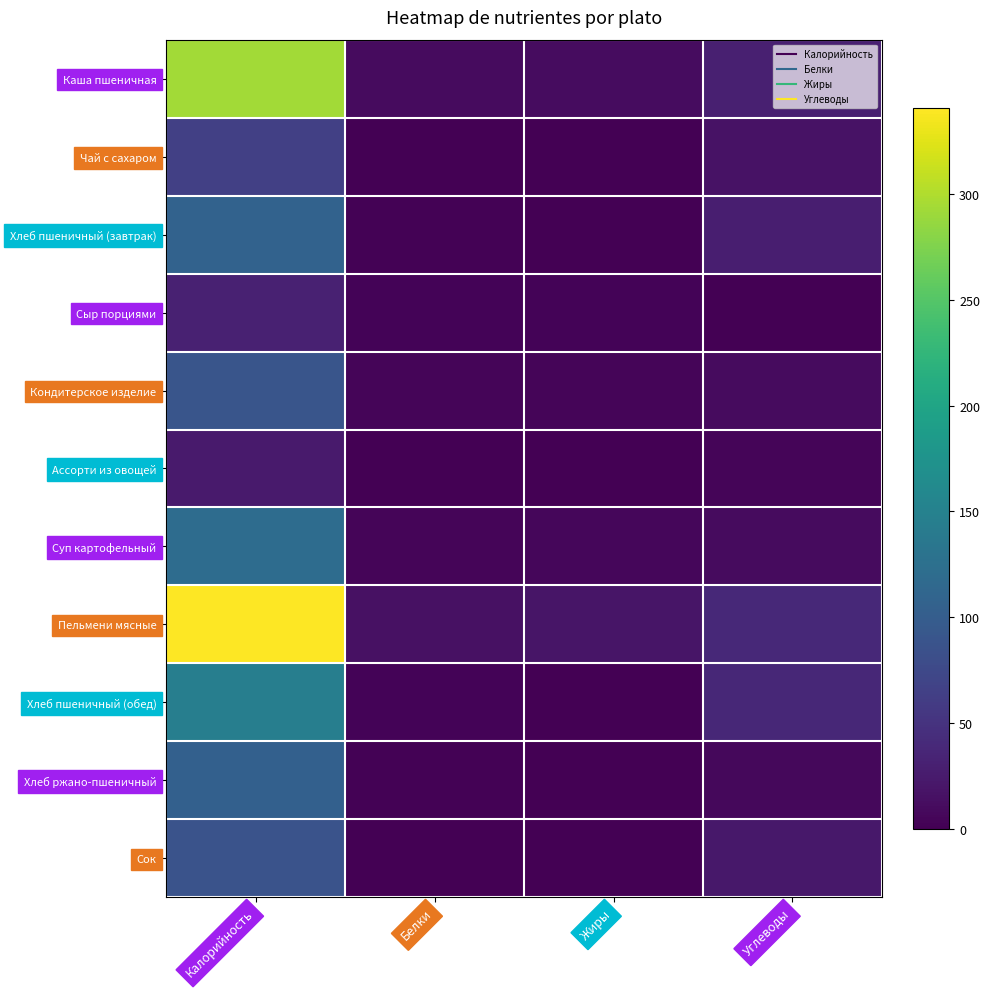

Reading right to left, what are all the values shown in this chart?

Каша пшеничная: Углеводы=29.5	Жиры=11.5	Белки=9.5	Калорийность=293.6
Чай с сахаром: Углеводы=16.0	Жиры=0.0	Белки=0.2	Калорийность=65.0
Хлеб пшеничный (завтрак): Углеводы=28.2	Жиры=0.5	Белки=1.7	Калорийность=107.4
Сыр порциями: Углеводы=0.0	Жиры=2.8	Белки=3.8	Калорийность=31.5
Кондитерское изделие: Углеводы=10.0	Жиры=5.0	Белки=4.0	Калорийность=90.0
Ассорти из овощей: Углеводы=4.6	Жиры=0.2	Белки=0.6	Калорийность=25.1
Суп картофельный: Углеводы=10.3	Жиры=6.4	Белки=5.3	Калорийность=120.0
Пельмени мясные: Углеводы=39.5	Жиры=19.7	Белки=15.5	Калорийность=340.5
Хлеб пшеничный (обед): Углеводы=37.8	Жиры=0.8	Белки=2.8	Калорийность=145.7
Хлеб ржано-пшеничный: Углеводы=7.3	Жиры=0.5	Белки=2.5	Калорийность=104.0
Сок: Углеводы=21.6	Жиры=0.0	Белки=0.2	Калорийность=87.0